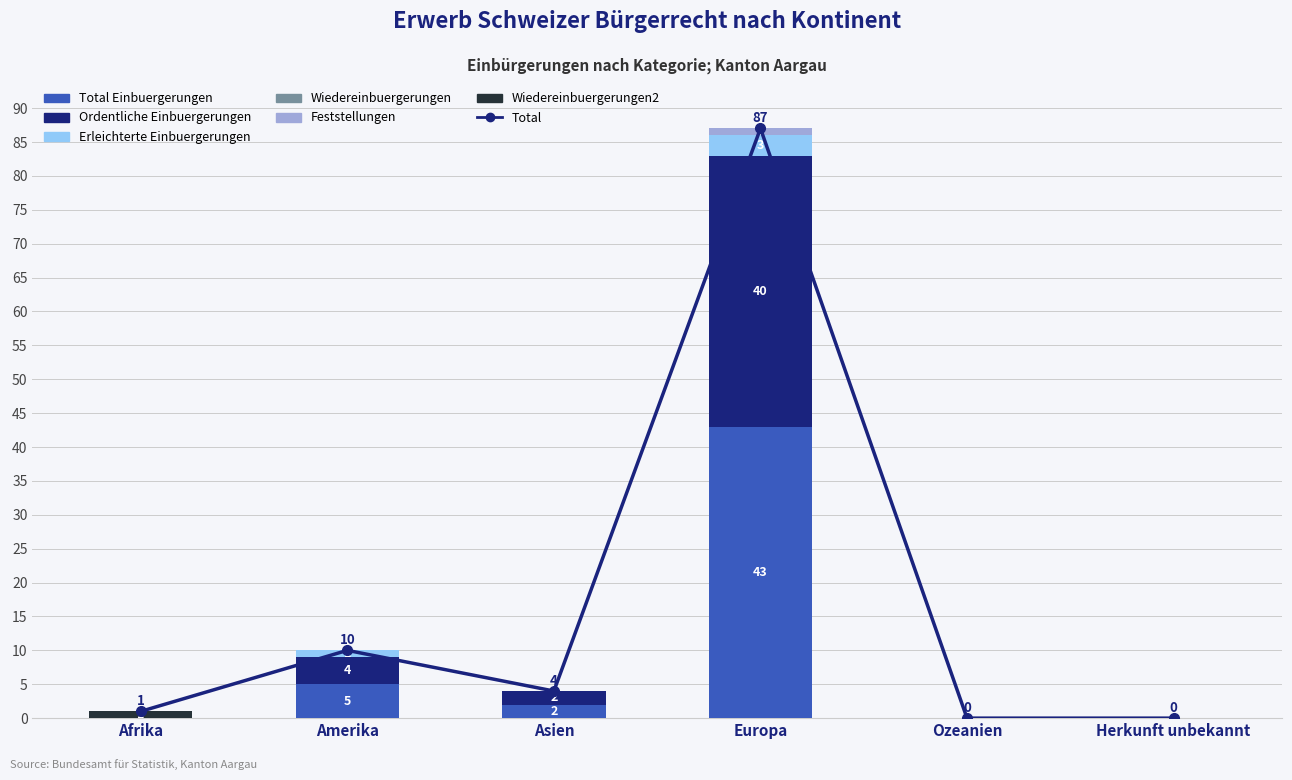

What is the difference between the maximum and minimum values in the Ordentliche Einbuergerungen series?

40